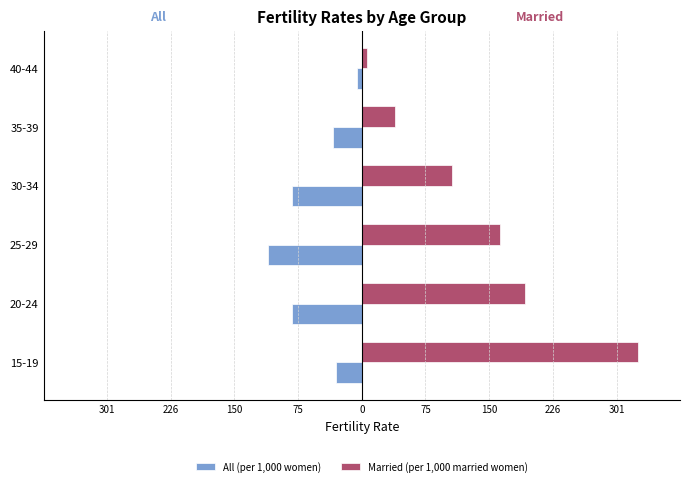

What are all the series names shown in the legend?

All (per 1,000 women), Married (per 1,000 married women)